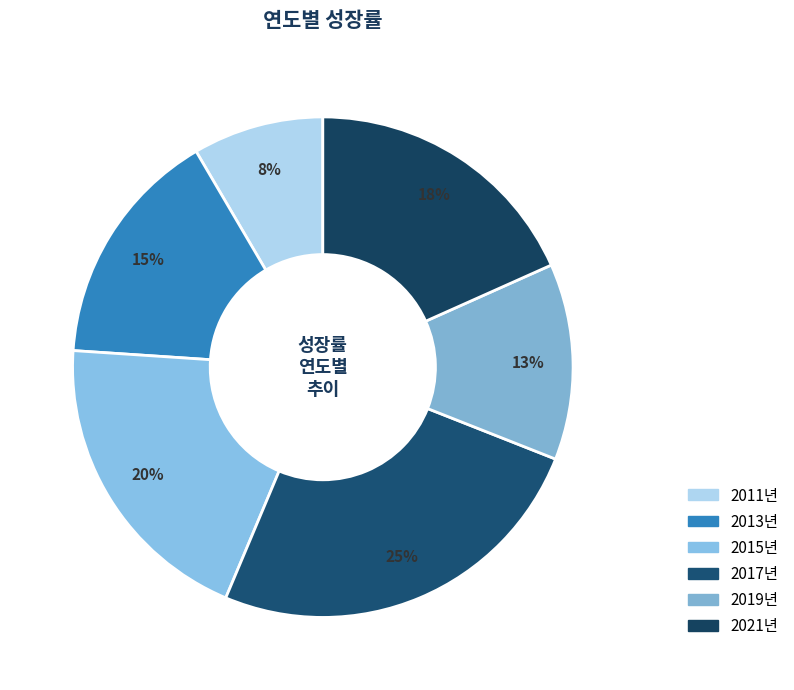

To the nearest percent, what percentage of the pie is 2013년?

15%